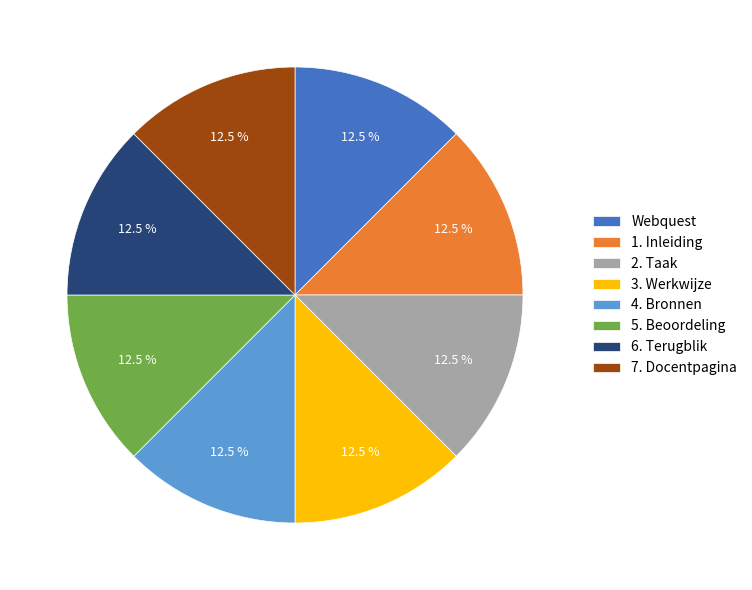

Does any single category account for the majority?

No